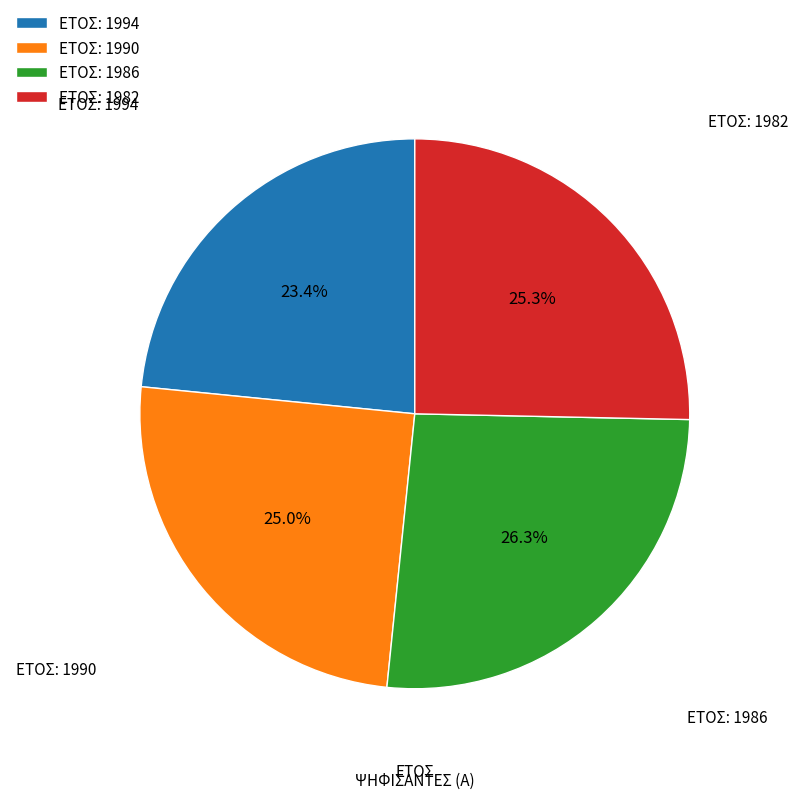

Is there any slice that represents more than half of the pie?

No